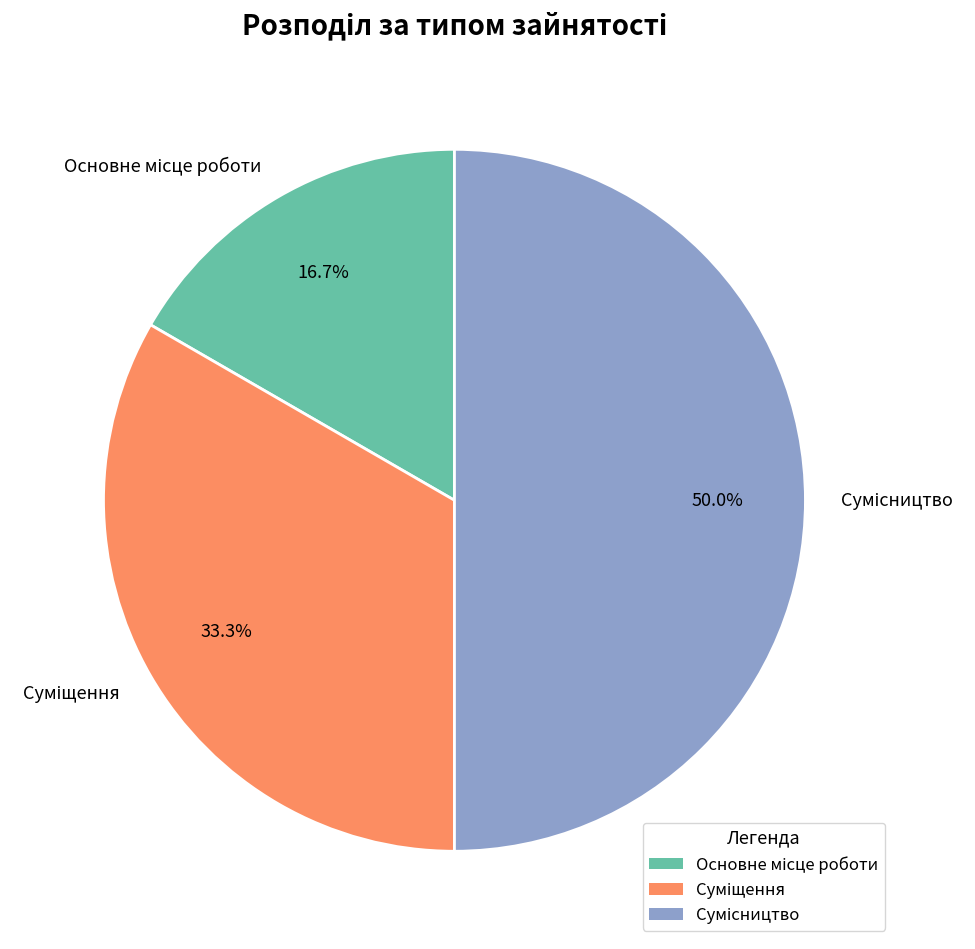

Does Суміщення represent more than half of the total?

No